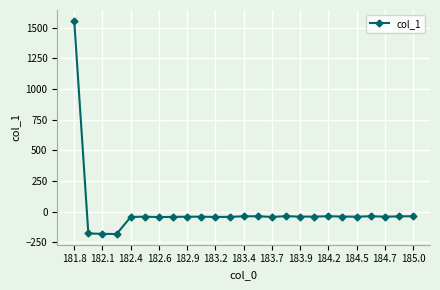

What is the value of the 24th point from the left?

-38.3